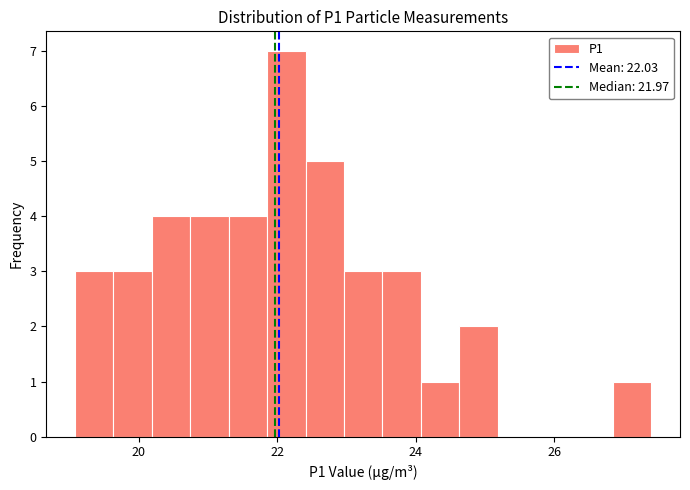

Around what value on the x-axis is the tallest bar? Give the approximate position of its centre, as read against the axis.

22.2